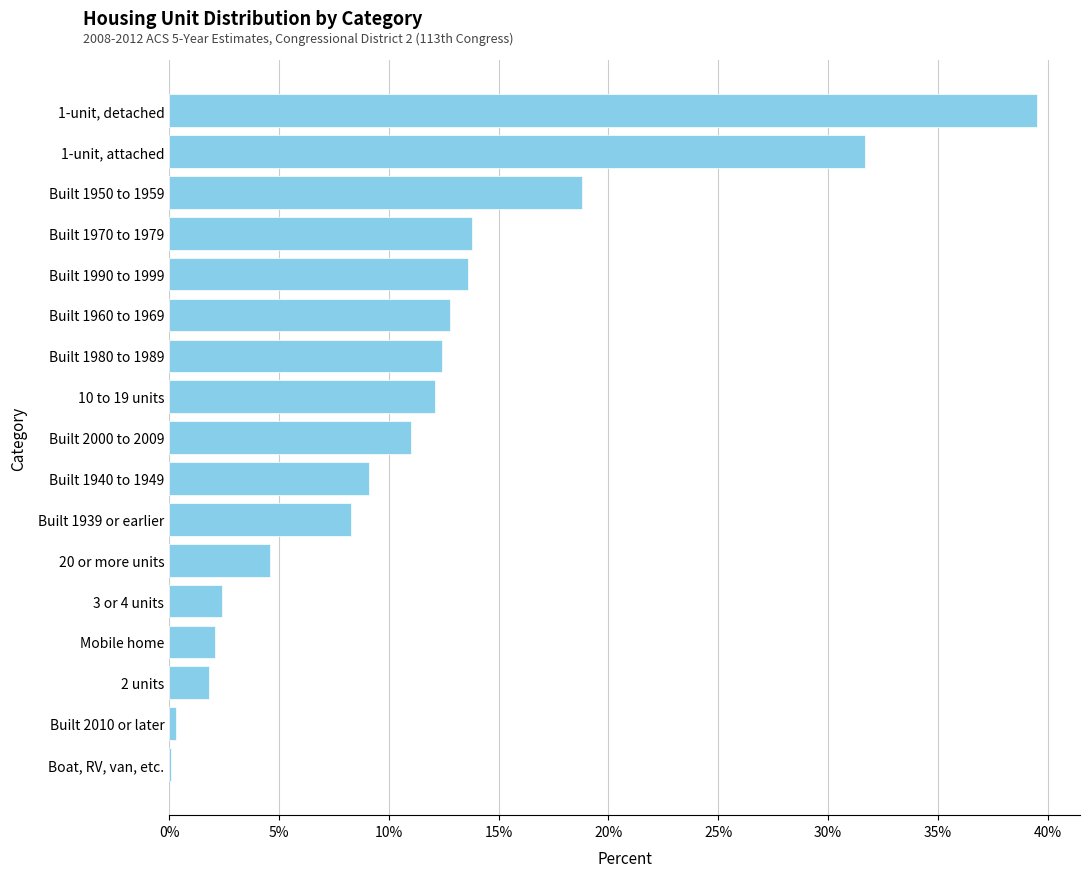

True or false: the data shows 9.1 at Built 1940 to 1949.

True